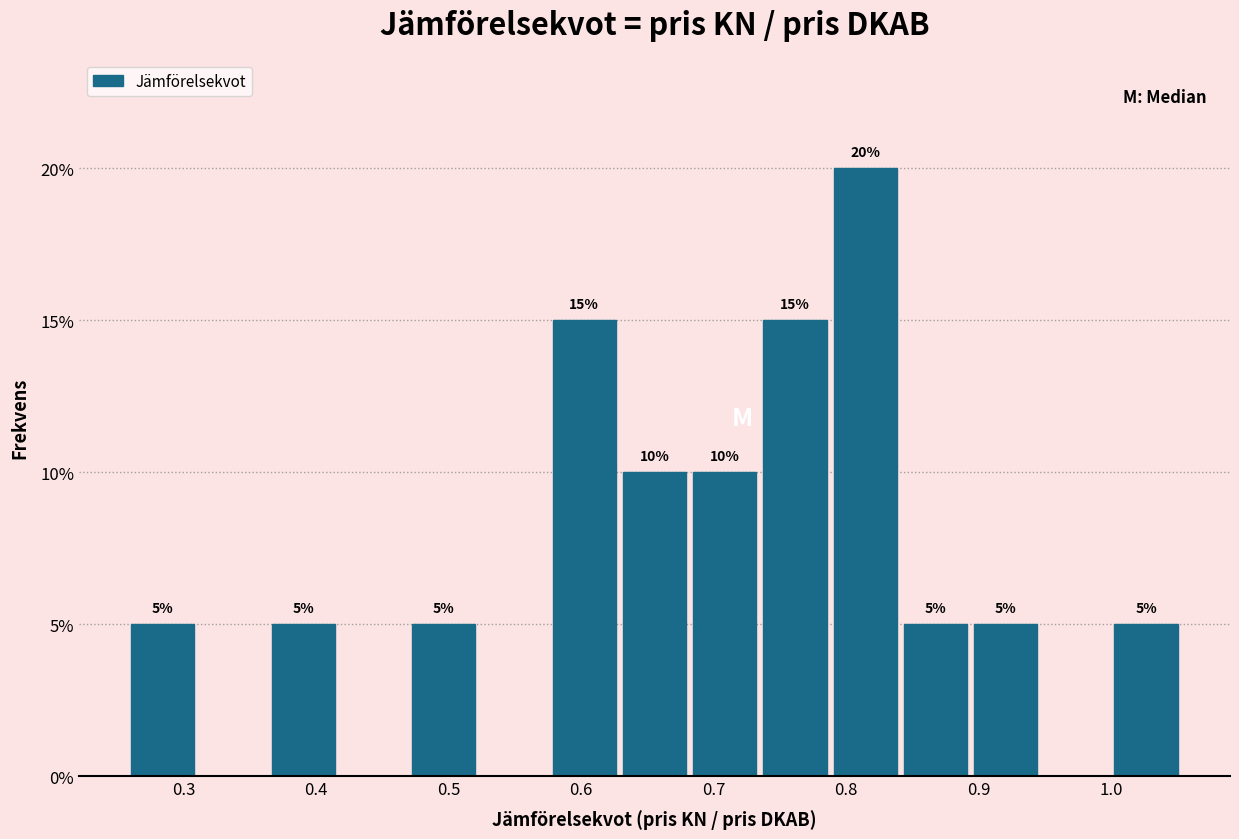

Over which range of the x-axis is the bar tallest?

0.79 to 0.84